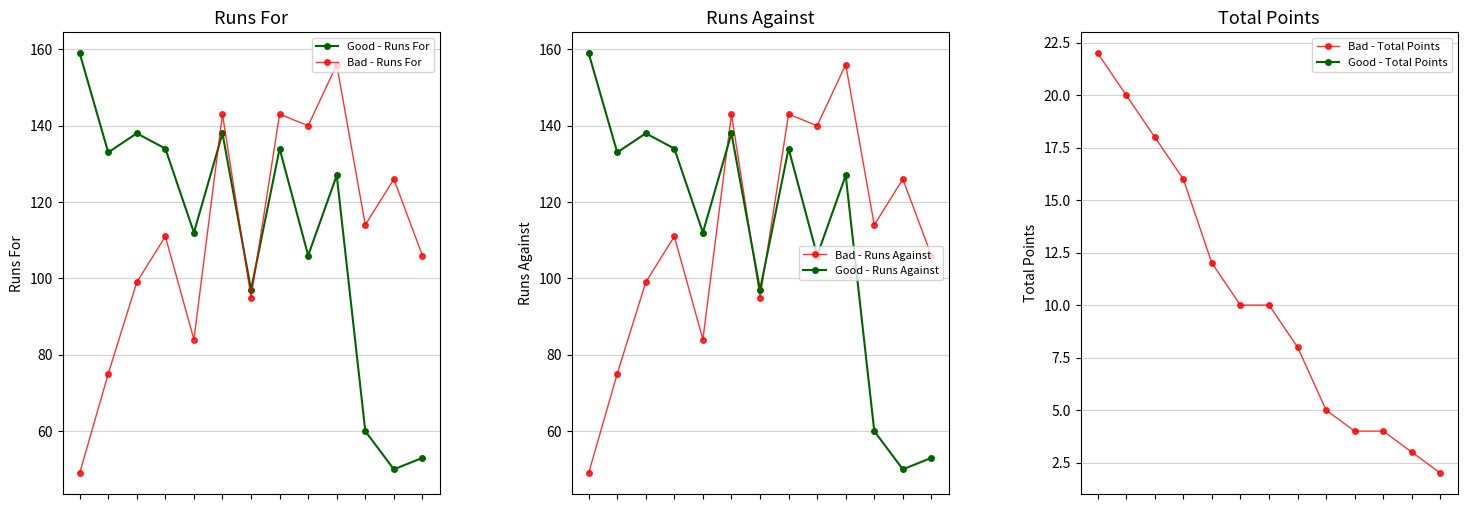

Which series has the largest total across all categories?

Good - Runs For